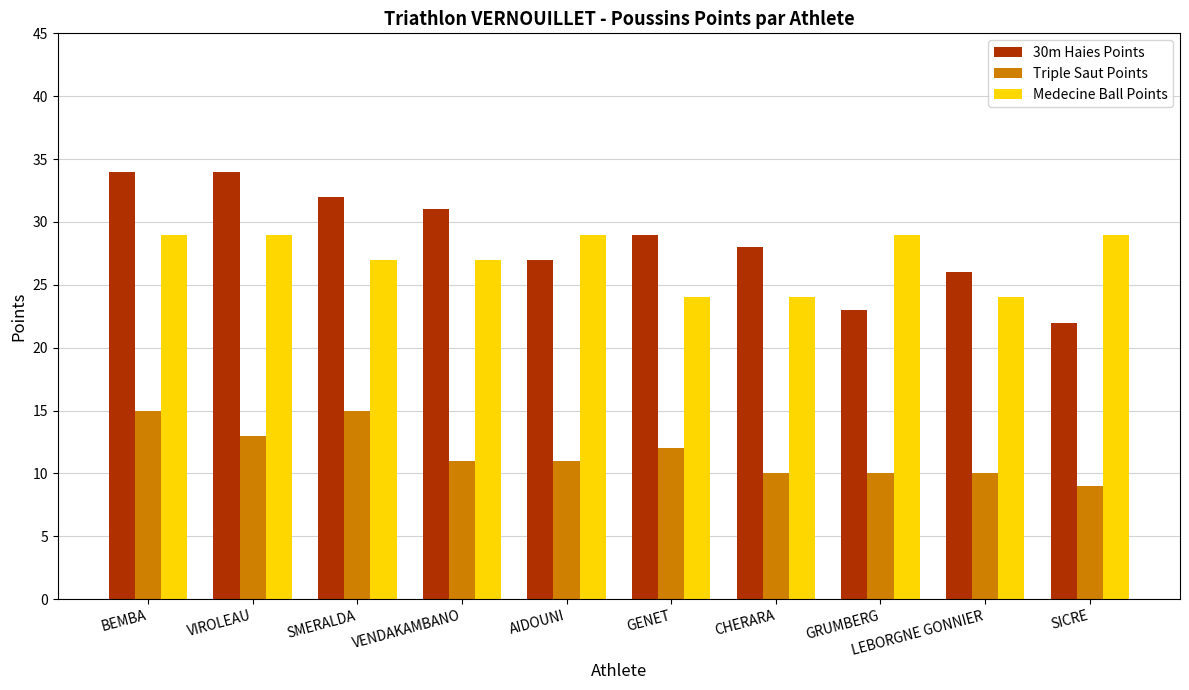

Are the bars grouped side by side (vs. stacked)?

Yes